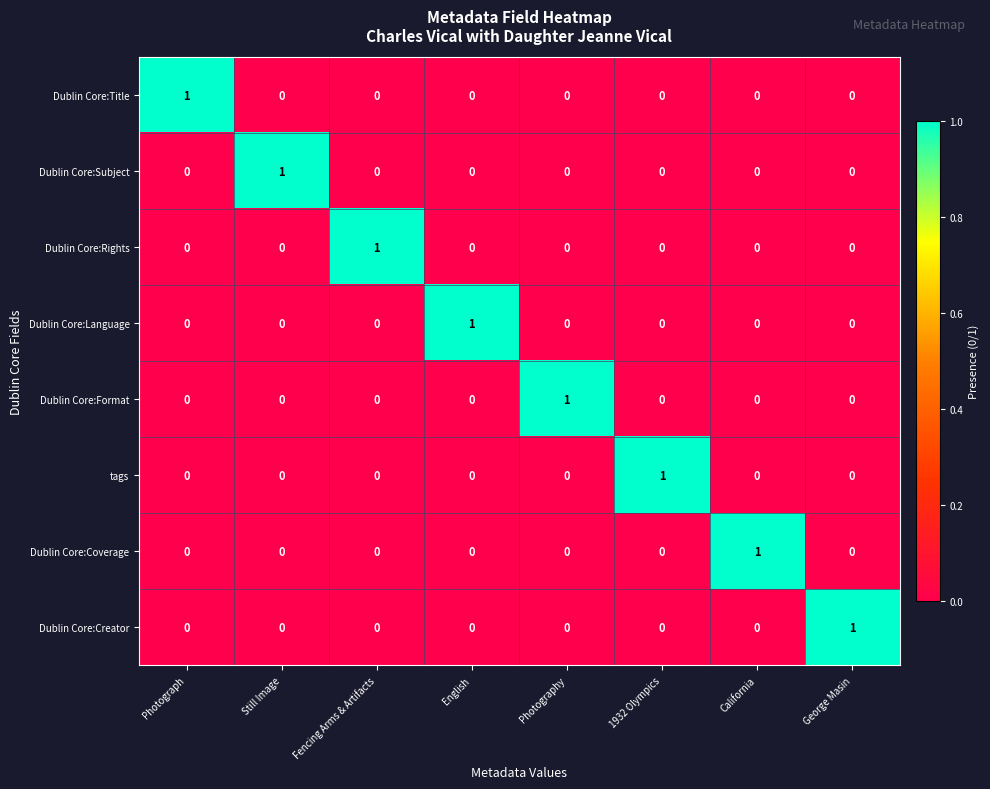

Count the number of data series in this chart.

8